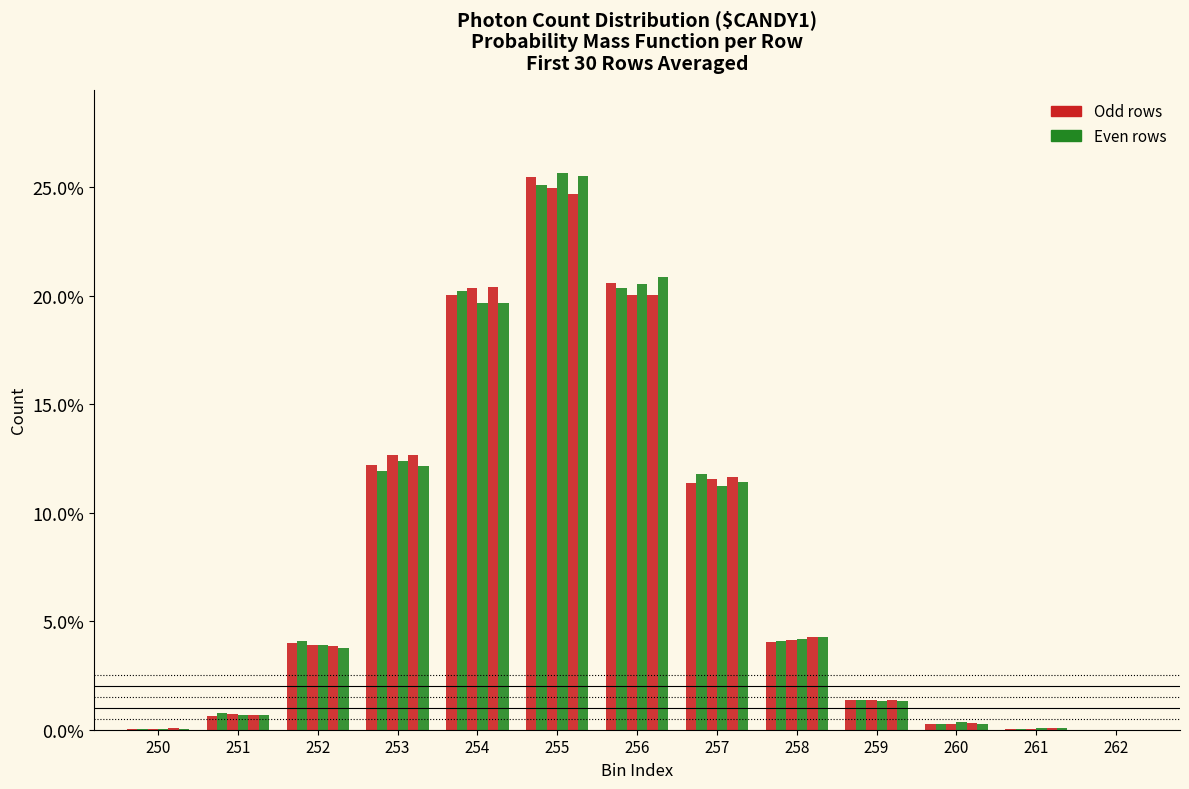

How many data points does each series have?

13